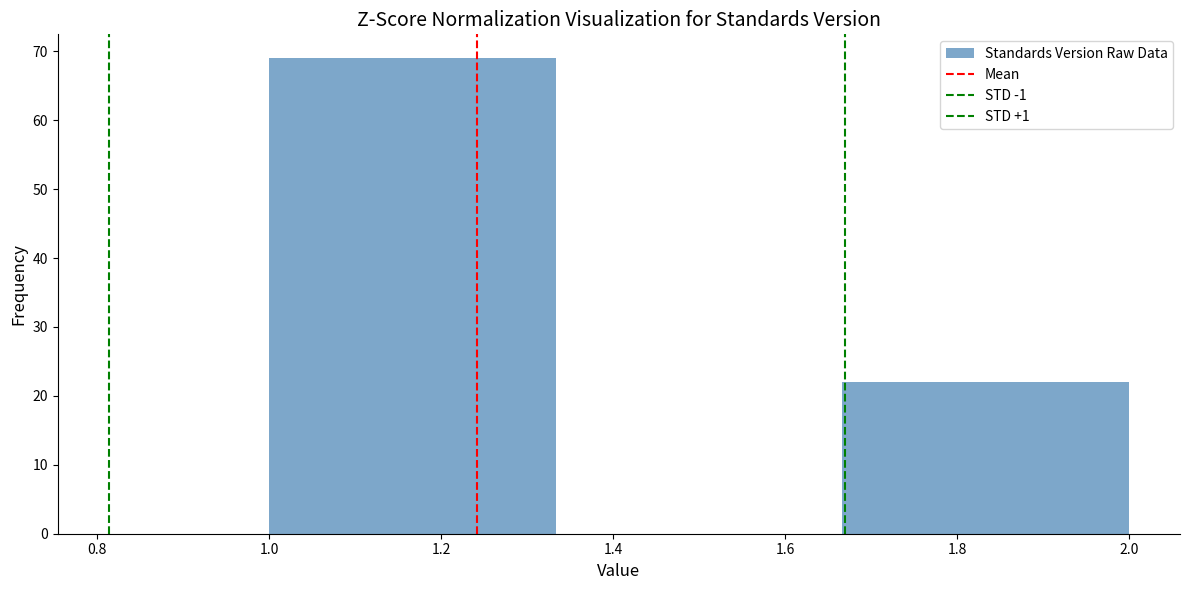

Reading left to right, transcribe this chart: for each bar, give the range it covers on the x-axis and its height. Neither the bar edges nor the heights are printed on the chart, so give them approximately, as read against the axes.

1.00 to 1.34: 69
1.34 to 1.66: 0
1.66 to 2.00: 22